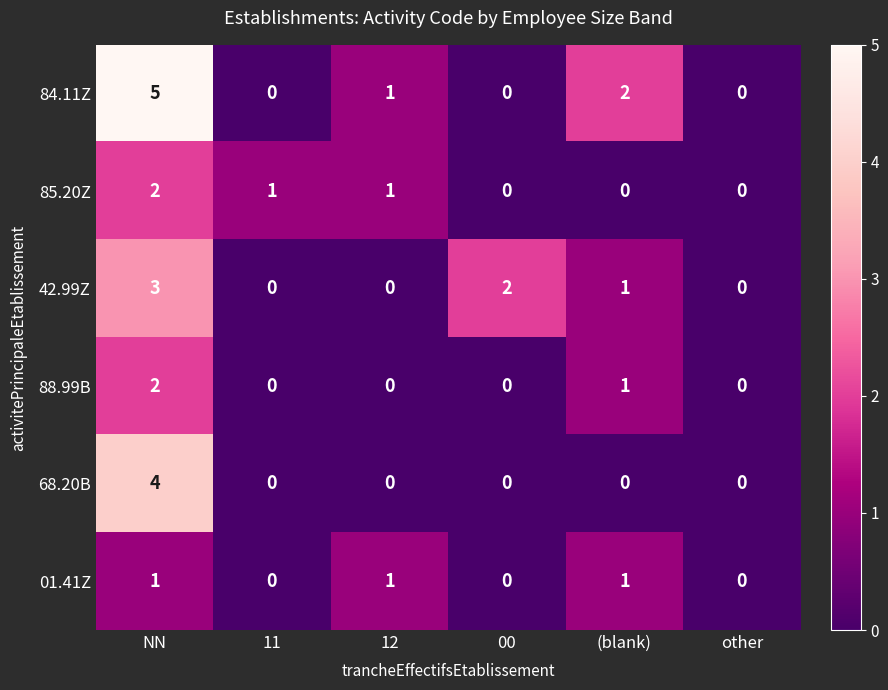

Which series has the widest spread of values?

84.11Z